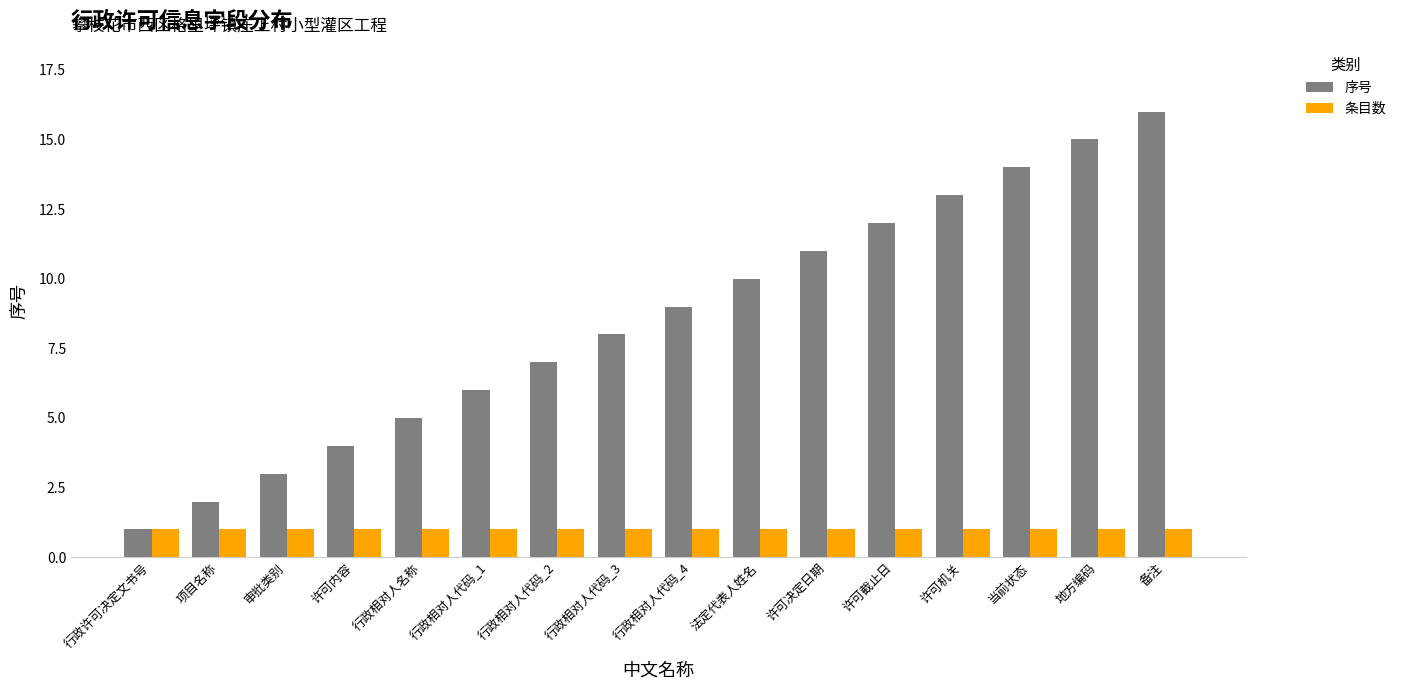

What is the difference between the maximum and minimum values in the 序号 series?

15